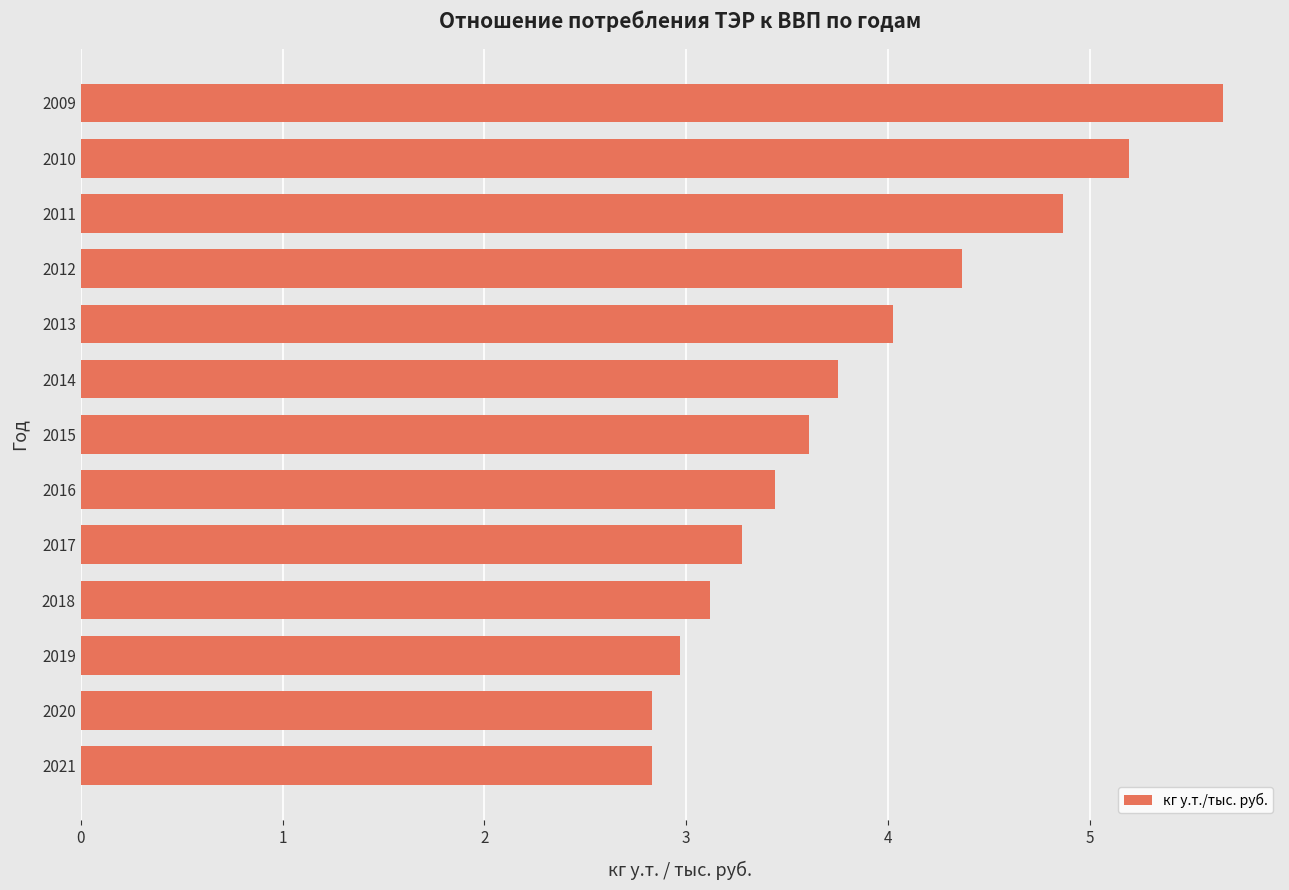

What is the minimum value shown in the chart?

2.8